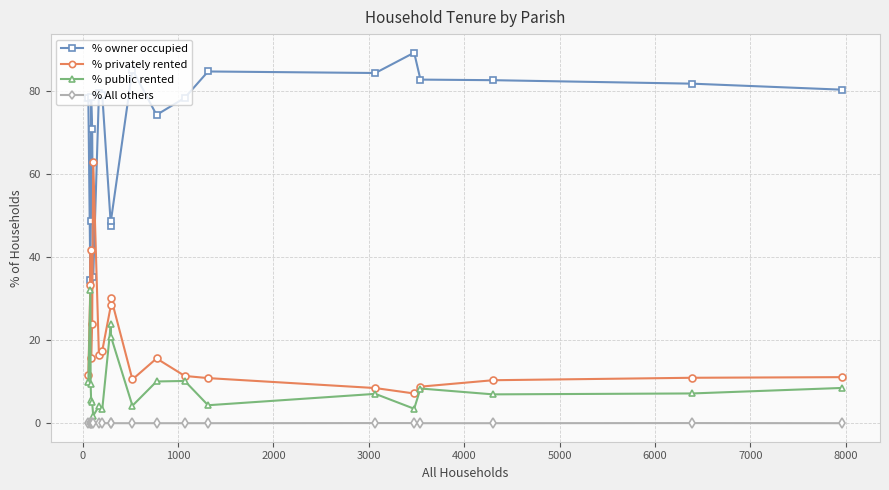

True or false: % All others and % public rented cross at least once.

False